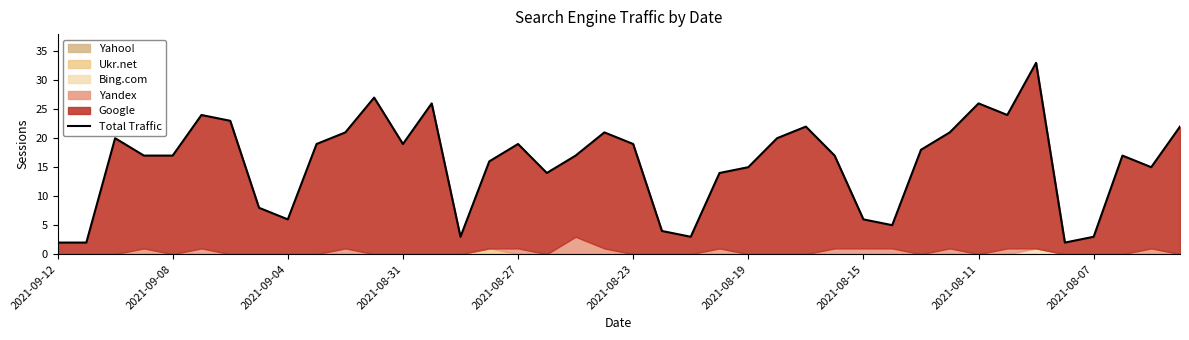

Which has a higher value, 22 or 2021-09-12?

22